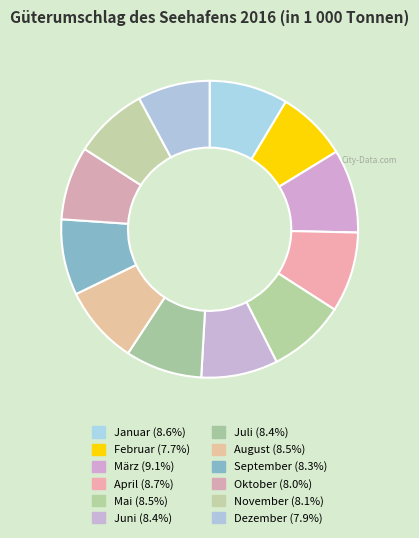

How many slices are in this pie chart?

12